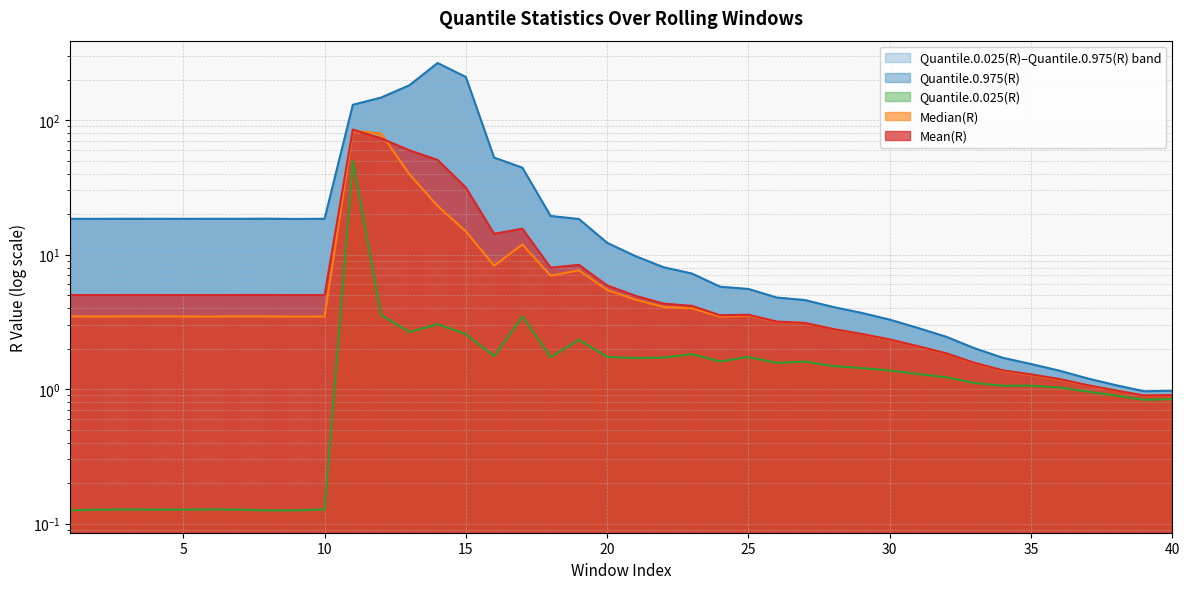

What is the sum of the Quantile.0.975(R) values at 19 and 3?

36.9